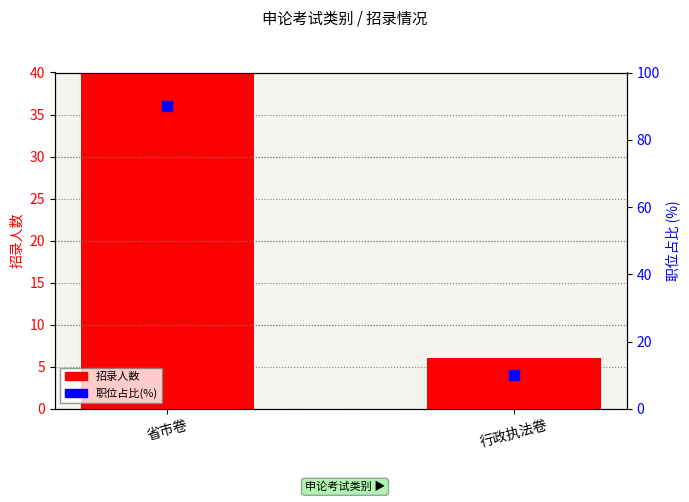

Which series reaches the maximum Y coordinate?

职位占比(%)